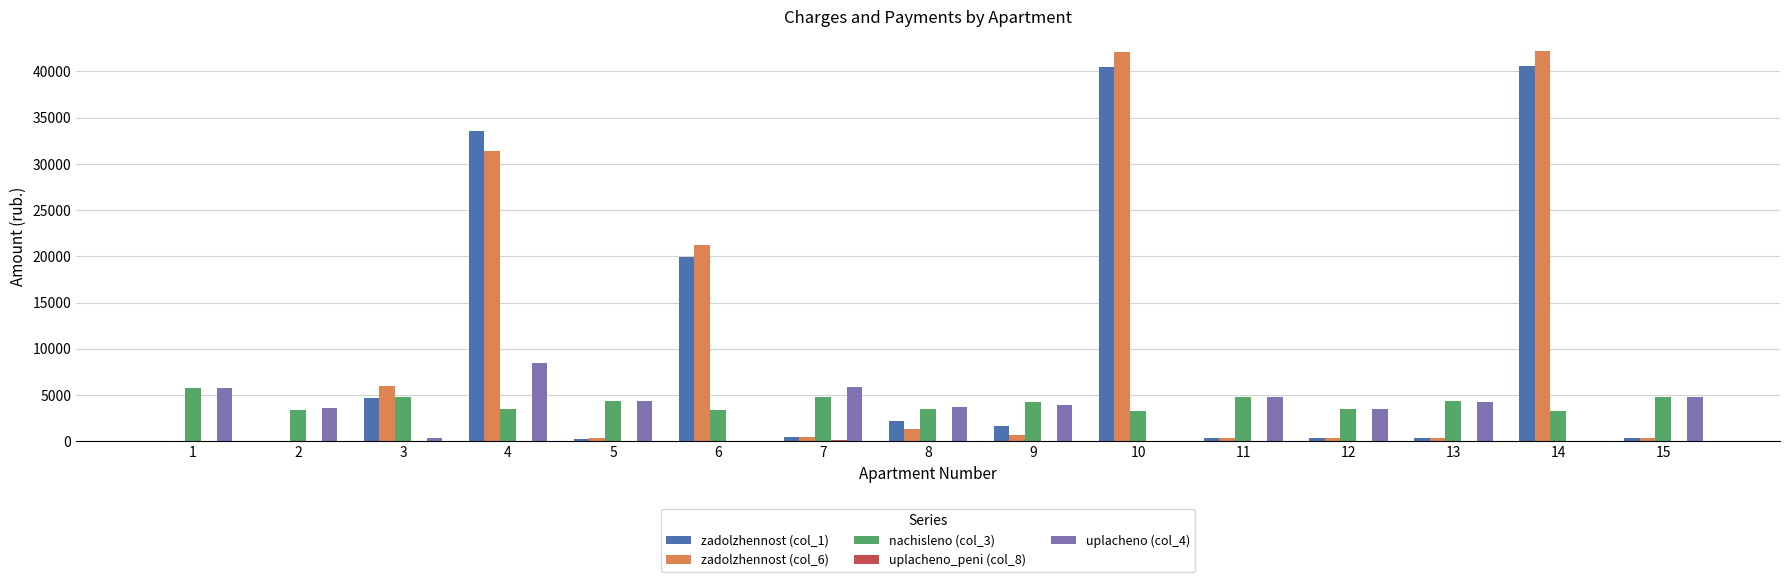

The value of nachisleno (col_3) at 1 is 2910.5. True or false?

False